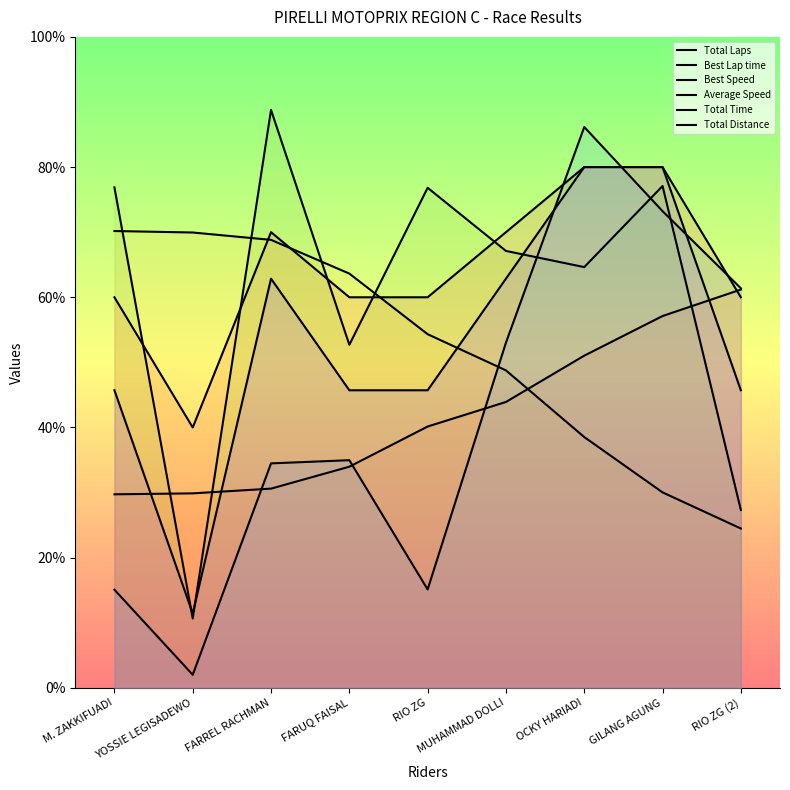

Is it true that Best Speed equals 63.6 at FARUQ FAISAL?

True